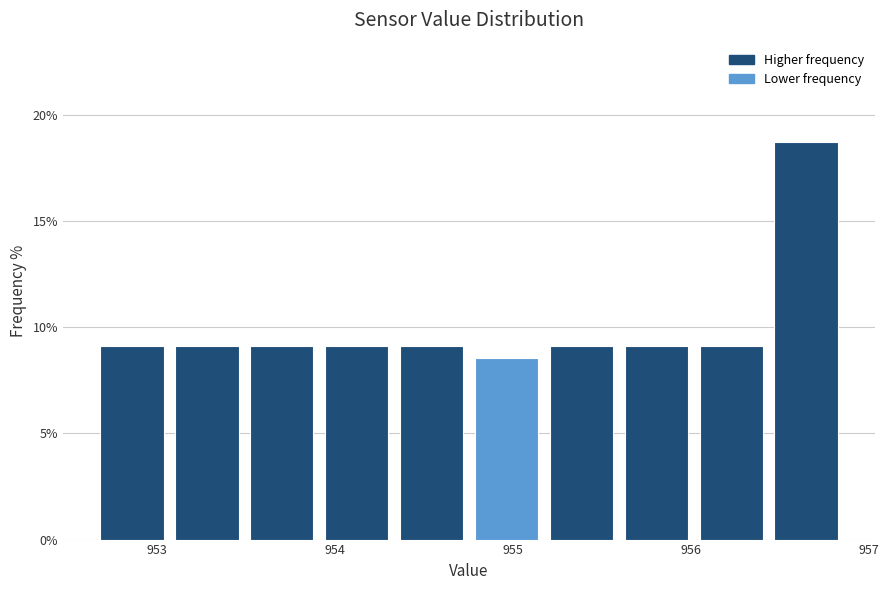

Which range on the x-axis has the tallest bar?

956.4 to 956.9